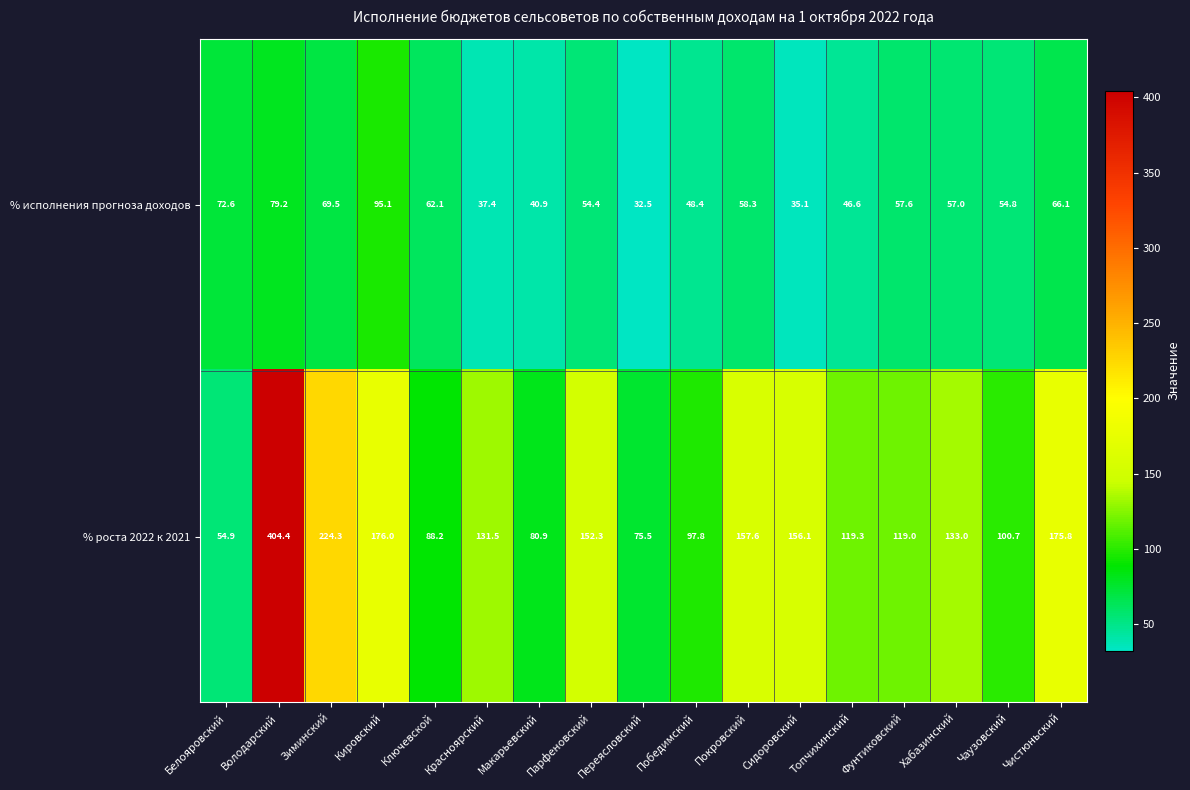

What is the difference between the highest and lowest values at Переясловский?

43.0